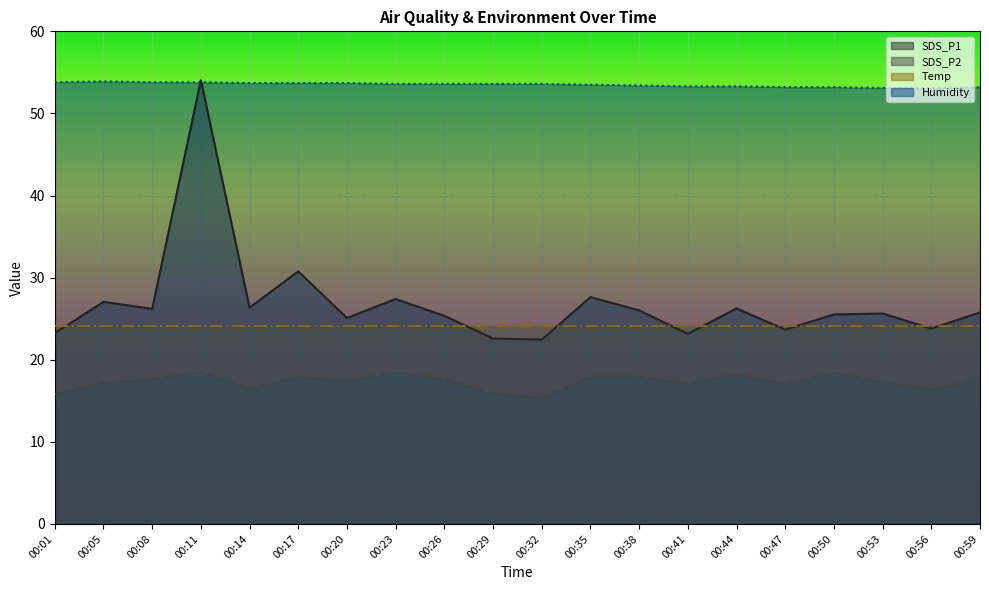

What is the greatest value displayed?

54.0